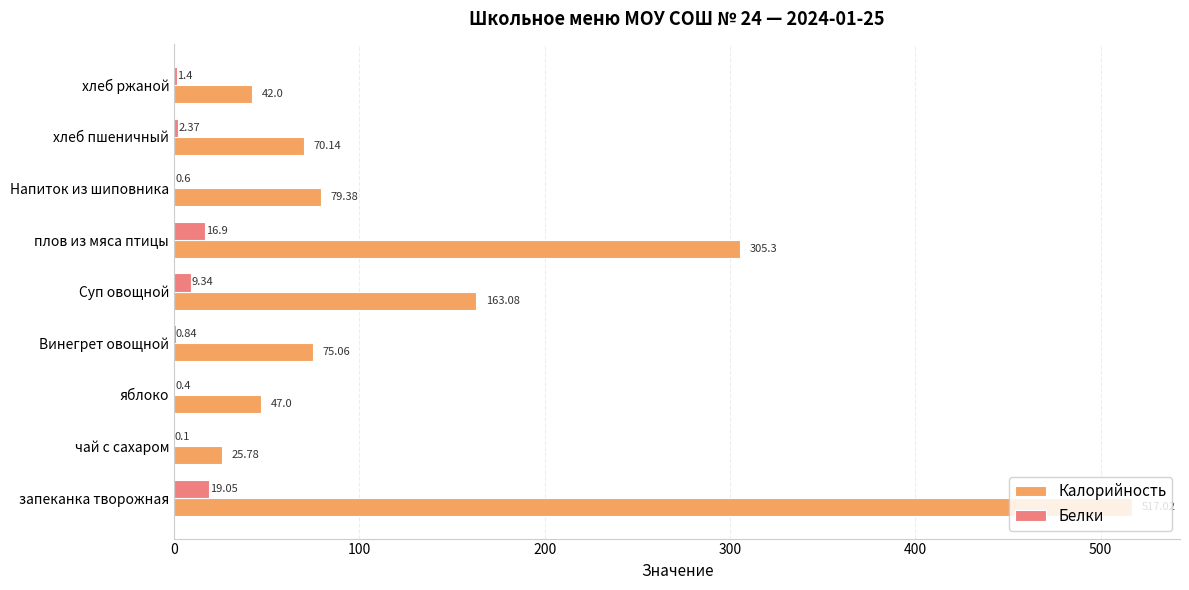

At which category is the sum across all series the highest?

запеканка творожная